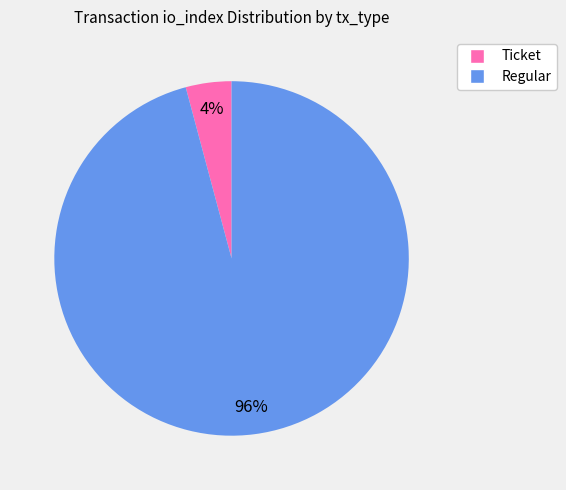

Which has a higher value, Ticket or Regular?

Regular